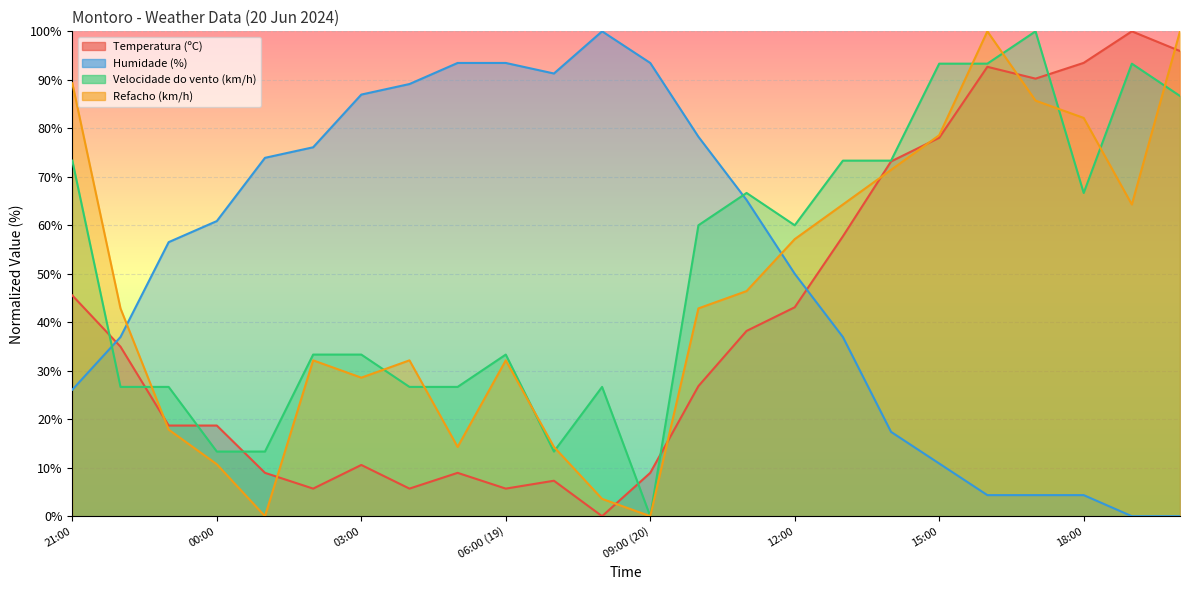

How many values in the Humidade (%) series are below 60?

12